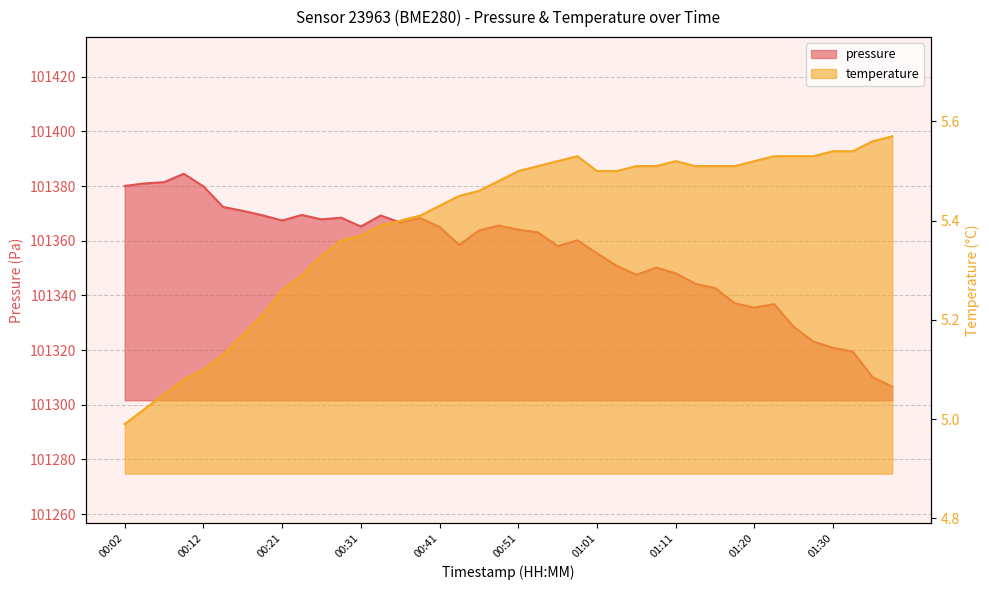

List the series in order of their overall mean, highest first.

pressure, temperature